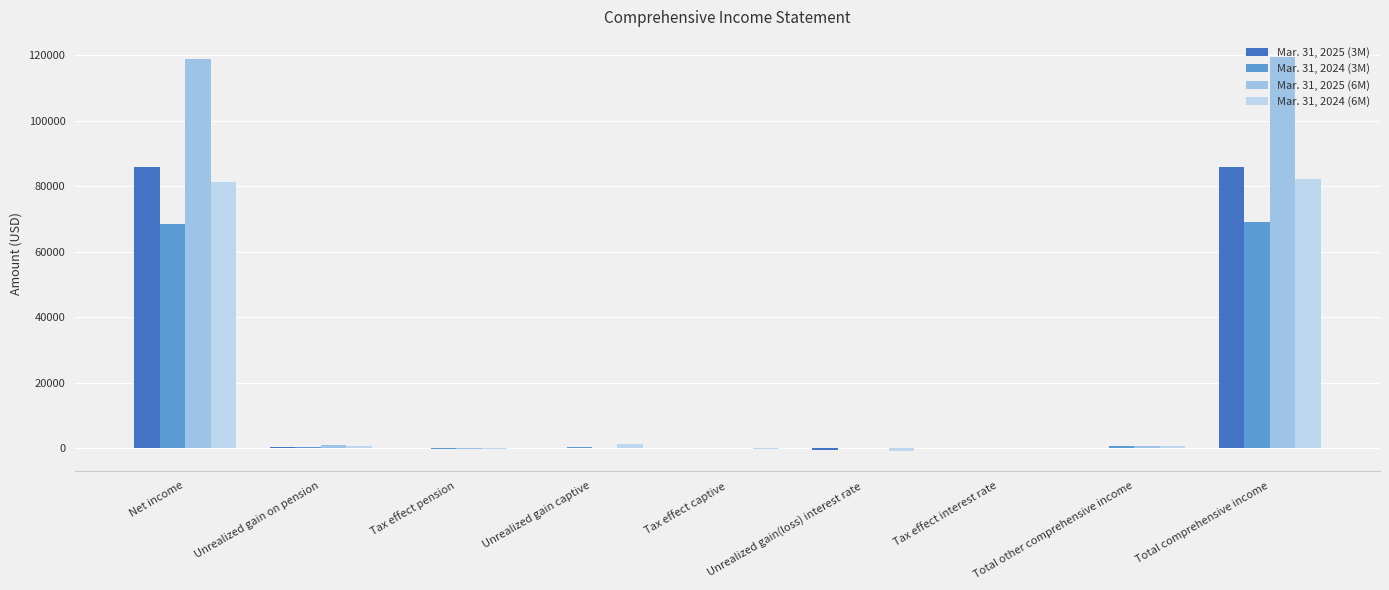

How many data points does each series have?

9